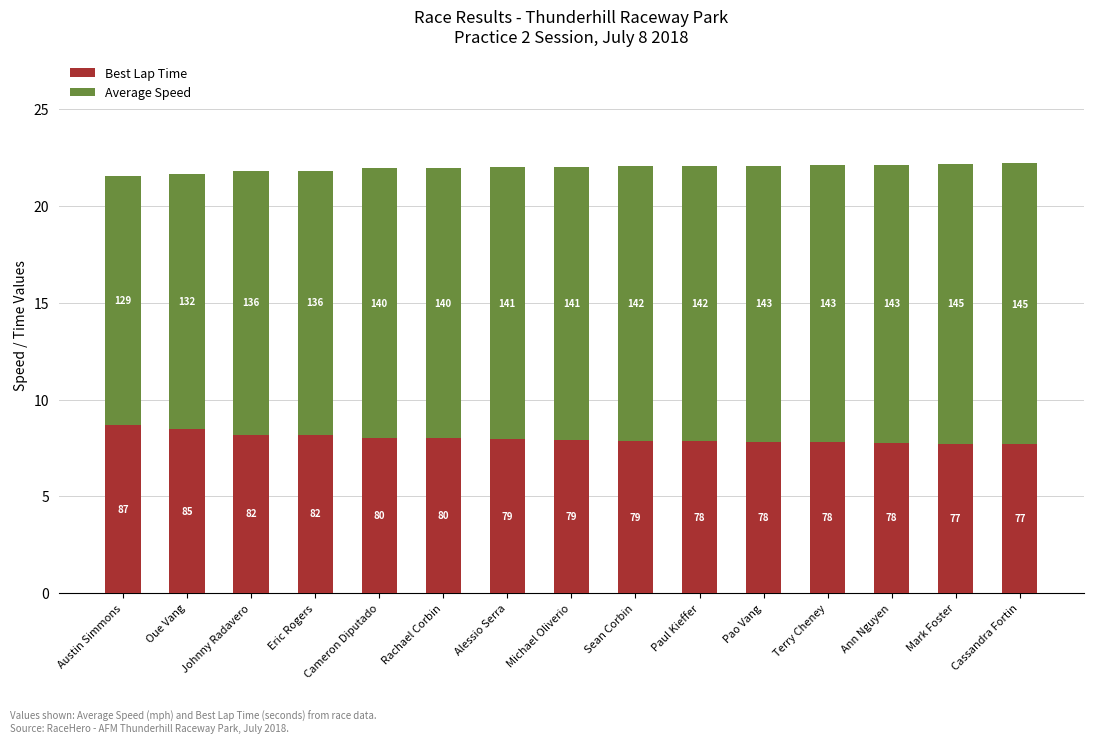

What is the difference between the maximum and minimum values in the Average Speed series?

1.0